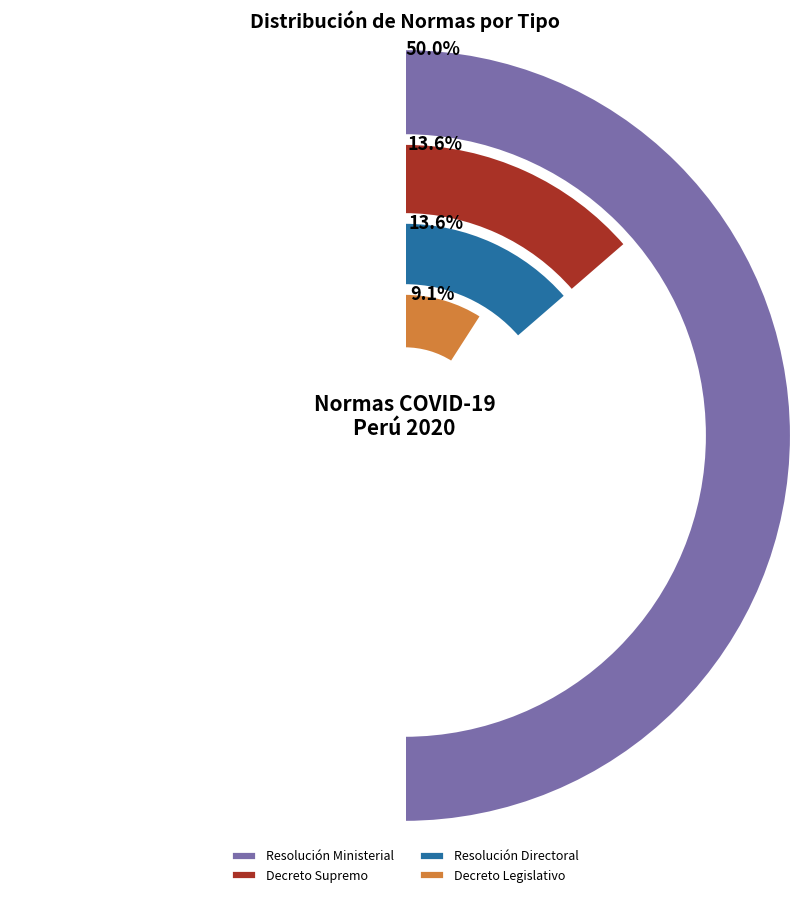

The Resolución de Presidencia Ejecutiva slice represents 10% of the pie. True or false?

False